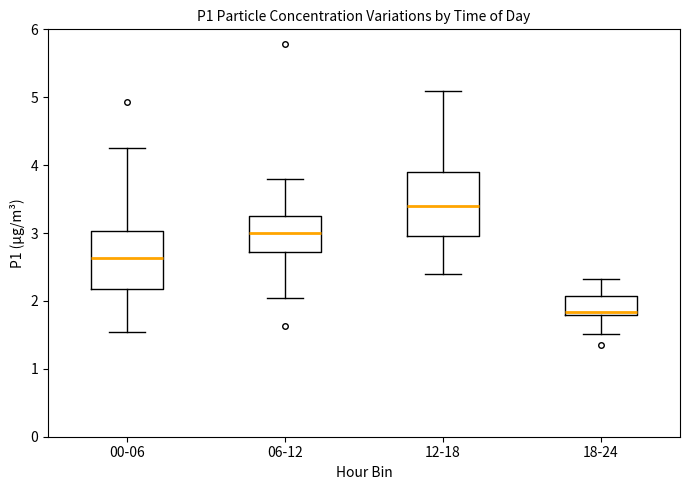

Reading left to right, read every box against the y-axis: the position of its median line, the range the box covers, and the ends of its whiskers. The values are not printed on the chart, so give them approximately, as read against the axis.

00-06: median 2.6, box 2.2 to 3.0, whiskers 1.6 to 4.3
06-12: median 3.0, box 2.7 to 3.3, whiskers 2.1 to 3.8
12-18: median 3.4, box 3.0 to 3.9, whiskers 2.4 to 5.1
18-24: median 1.8 (just above the box's lower edge), box 1.8 to 2.1, whiskers 1.5 to 2.3